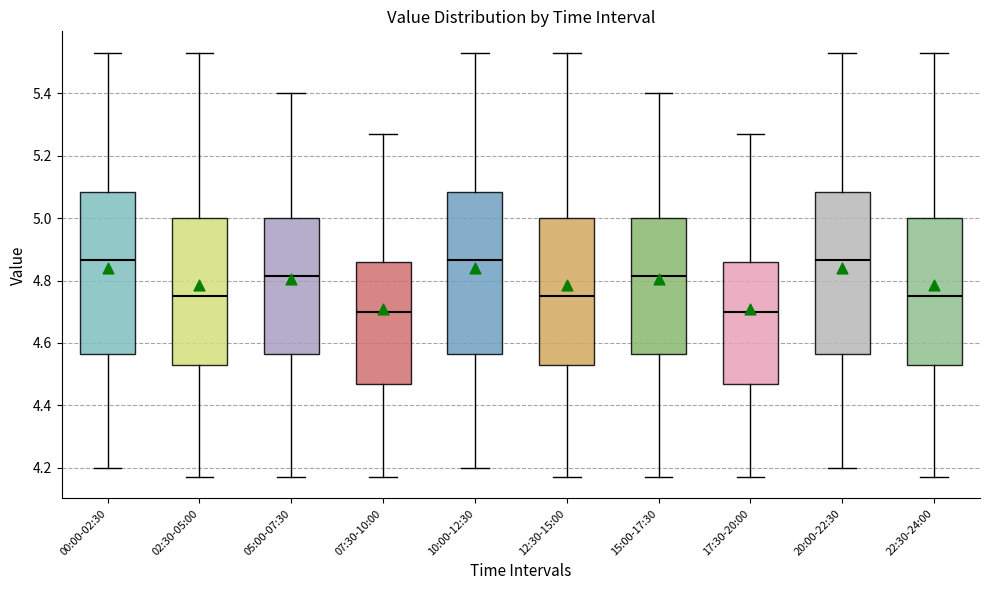

Reading left to right, transcribe this box plot: for each box, give where its median line is, the range the box spans, and where its two whiskers end, as read against the y-axis. The values are not printed on the chart, so give them approximately, as read against the axis.

00:00-02:30: median 4.86, box 4.56 to 5.08, whiskers 4.20 to 5.54
02:30-05:00: median 4.76, box 4.54 to 5.00, whiskers 4.18 to 5.54
05:00-07:30: median 4.82, box 4.56 to 5.00, whiskers 4.18 to 5.40
07:30-10:00: median 4.70, box 4.48 to 4.86, whiskers 4.18 to 5.28
10:00-12:30: median 4.86, box 4.56 to 5.08, whiskers 4.20 to 5.54
12:30-15:00: median 4.76, box 4.54 to 5.00, whiskers 4.18 to 5.54
15:00-17:30: median 4.82, box 4.56 to 5.00, whiskers 4.18 to 5.40
17:30-20:00: median 4.70, box 4.48 to 4.86, whiskers 4.18 to 5.28
20:00-22:30: median 4.86, box 4.56 to 5.08, whiskers 4.20 to 5.54
22:30-24:00: median 4.76, box 4.54 to 5.00, whiskers 4.18 to 5.54